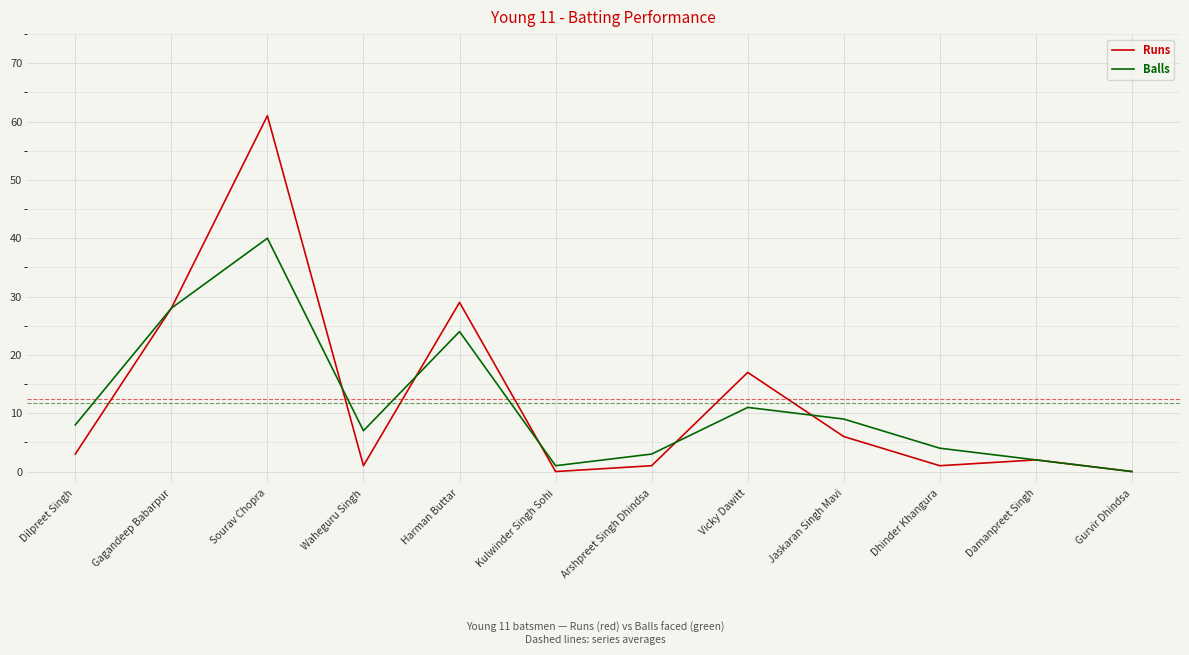

What is the total value across all series at Dhinder Khangura?

5